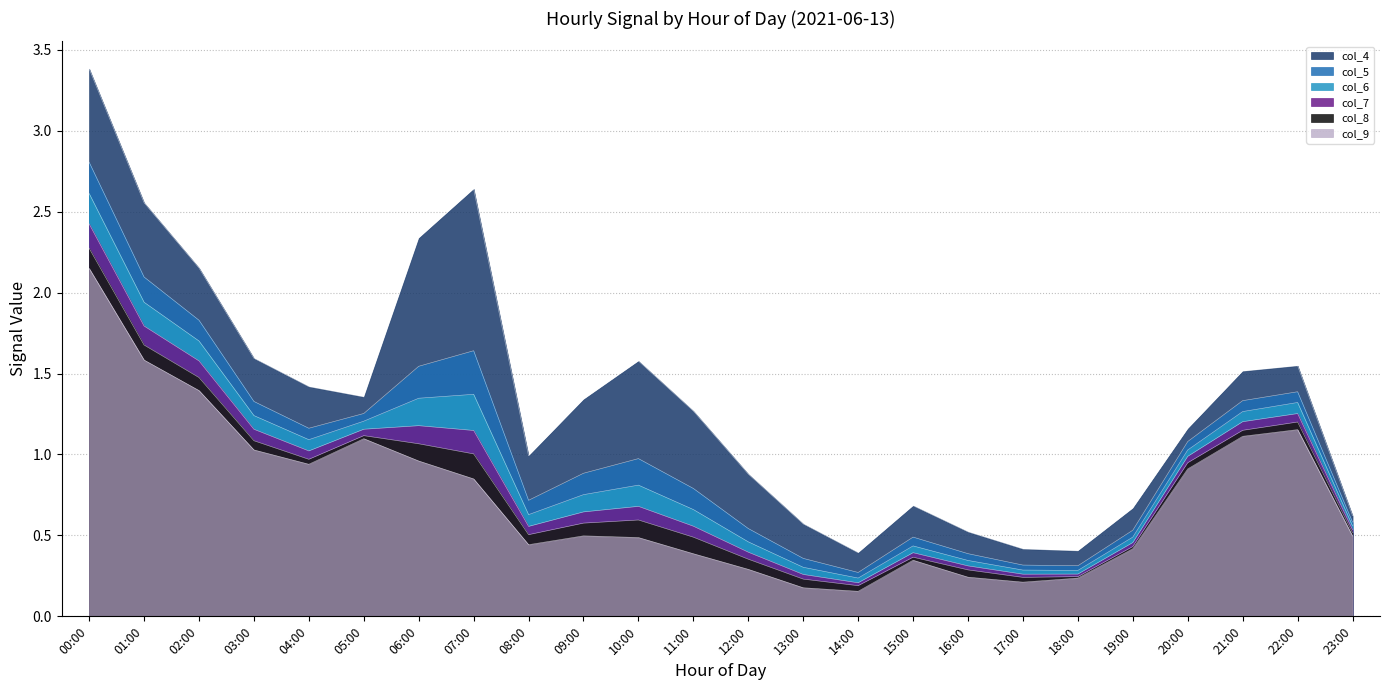

True or false: col_4 and col_6 cross at least once.

False